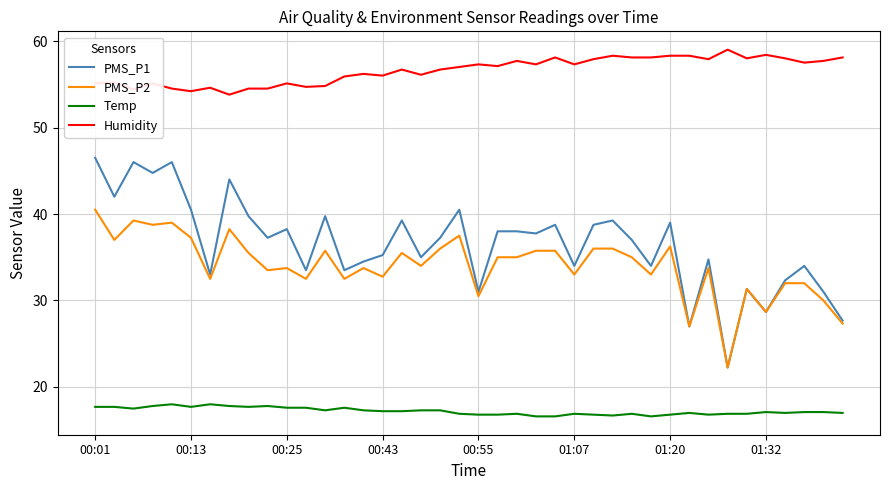

Which series has the widest spread of values?

PMS_P1